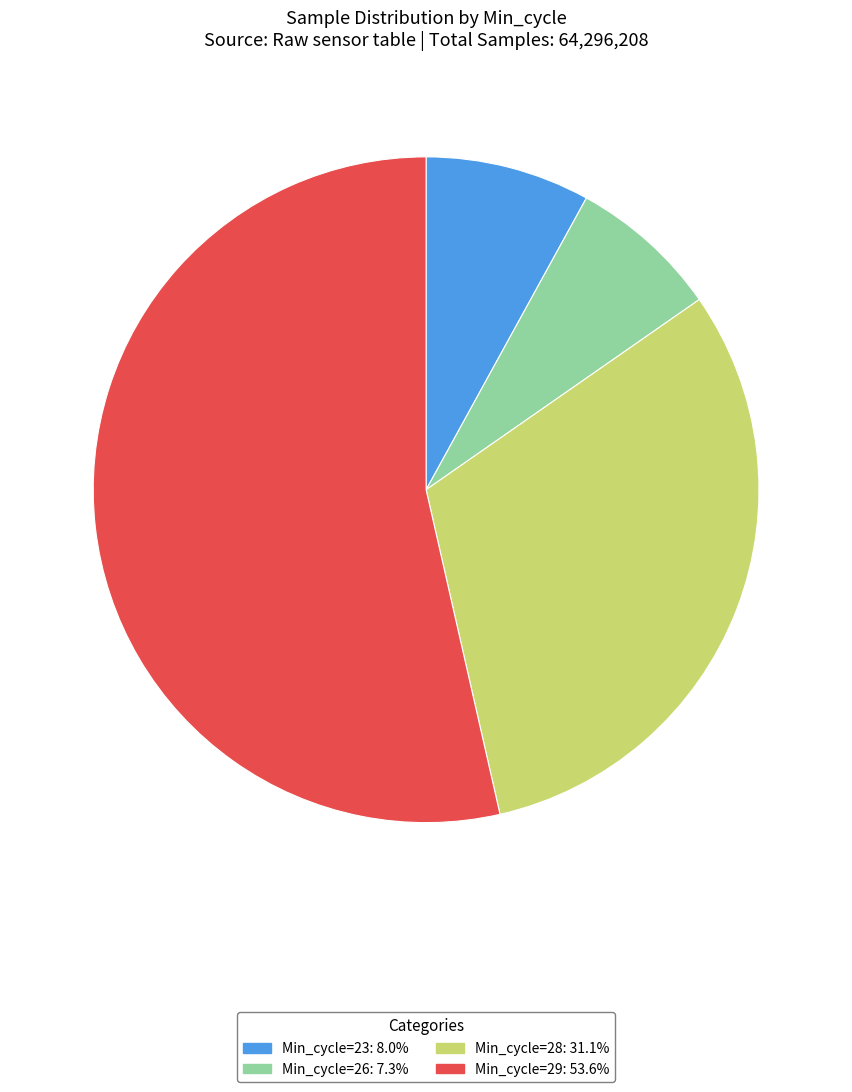

How many slices are in this pie chart?

4